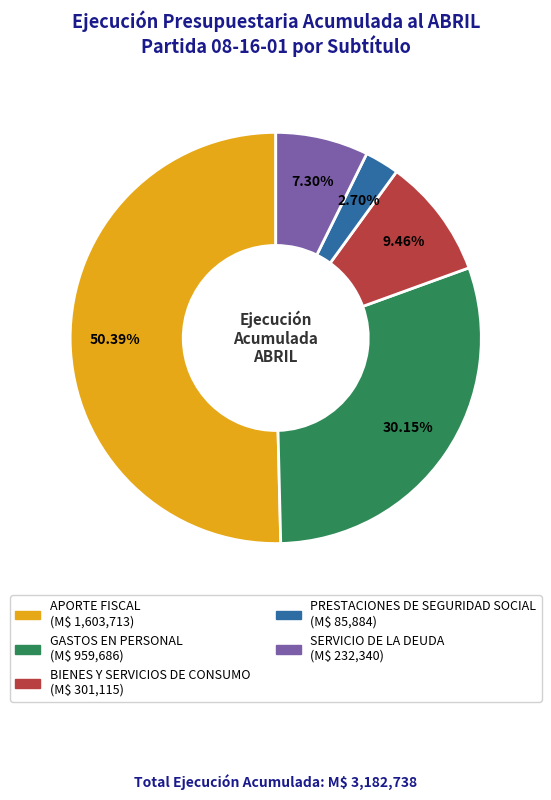

True or false: SERVICIO DE LA DEUDA accounts for 15% of the total.

False